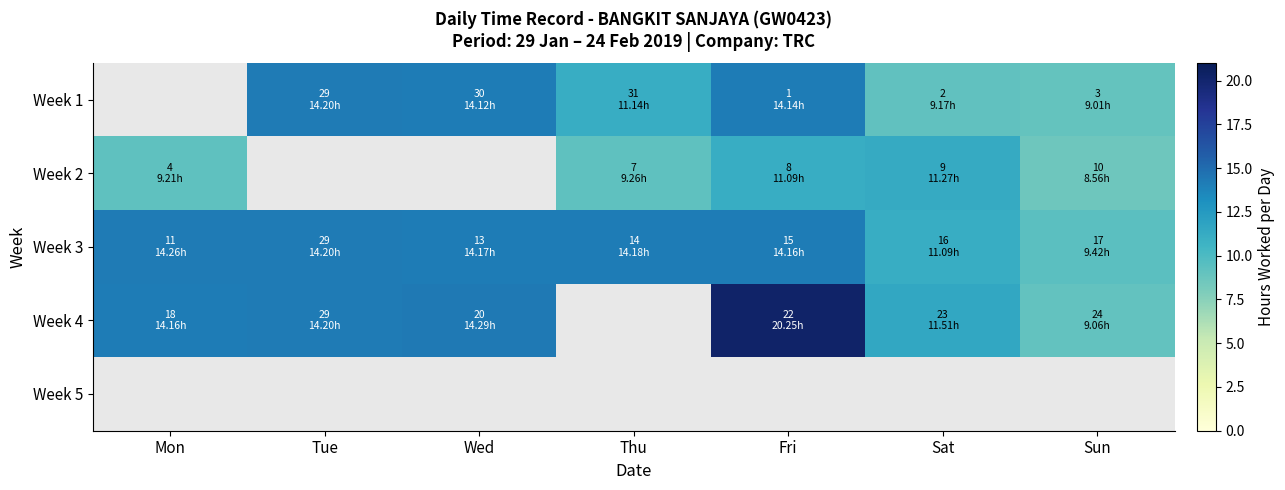

Where is Week 4 nearest to the value 10?

Sun